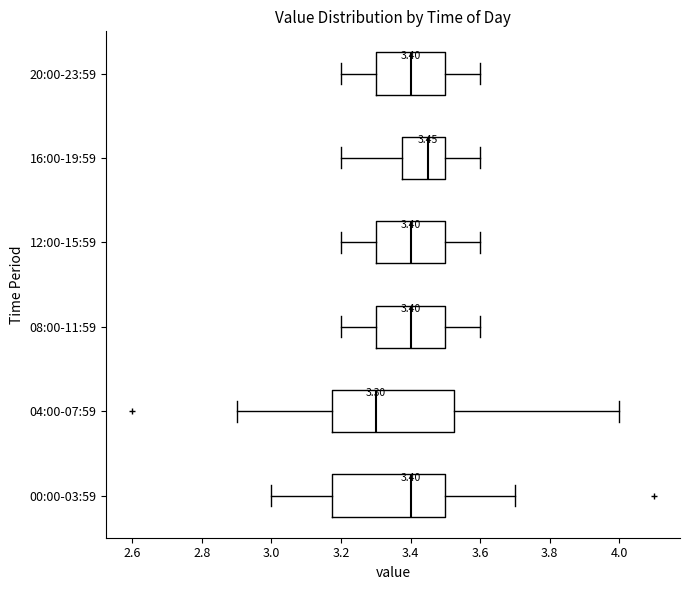

Comparing the boxes themselves (not the whiskers), which one is the widest?

04:00-07:59